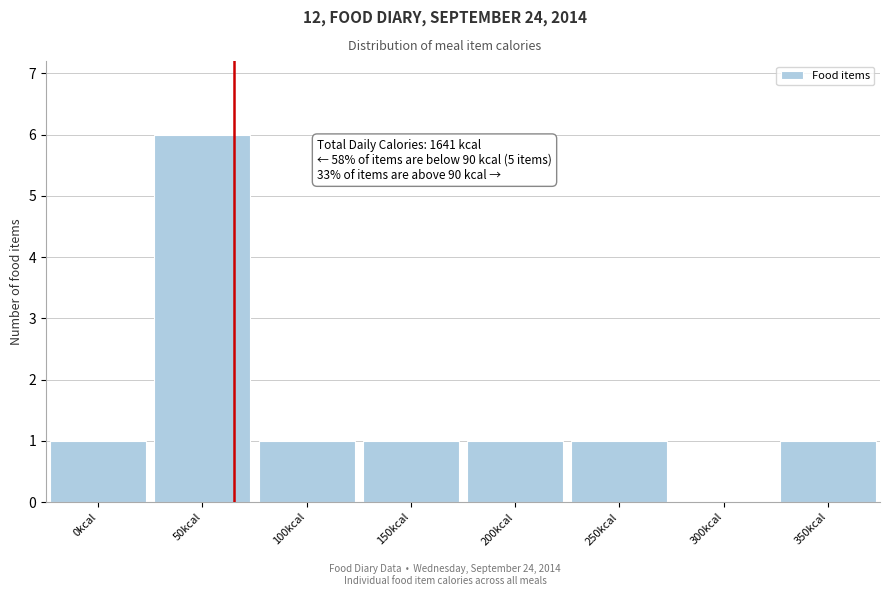

Reading right to left, transcribe all the data shown in this chart.

350kcal=1	300kcal=0	250kcal=1	200kcal=1	150kcal=1	100kcal=1	50kcal=6	0kcal=1